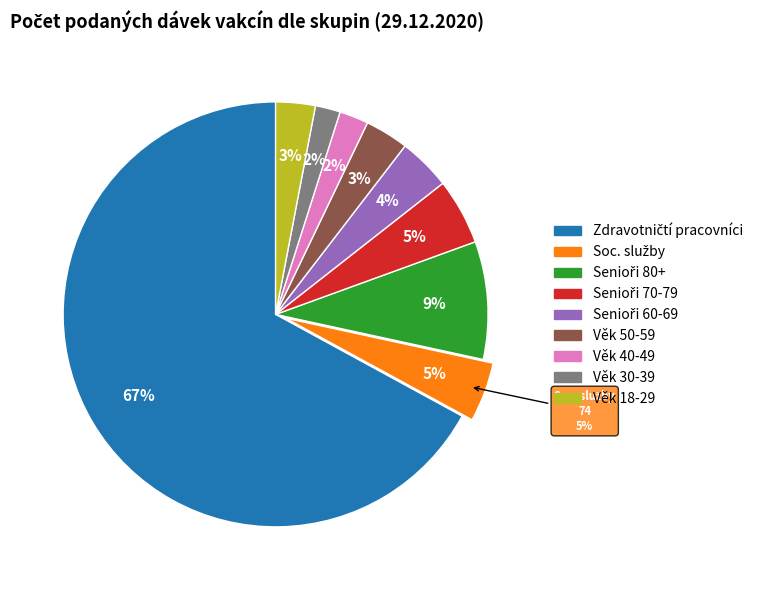

What portion of the pie excludes Věk 40-49 let?

97.8%